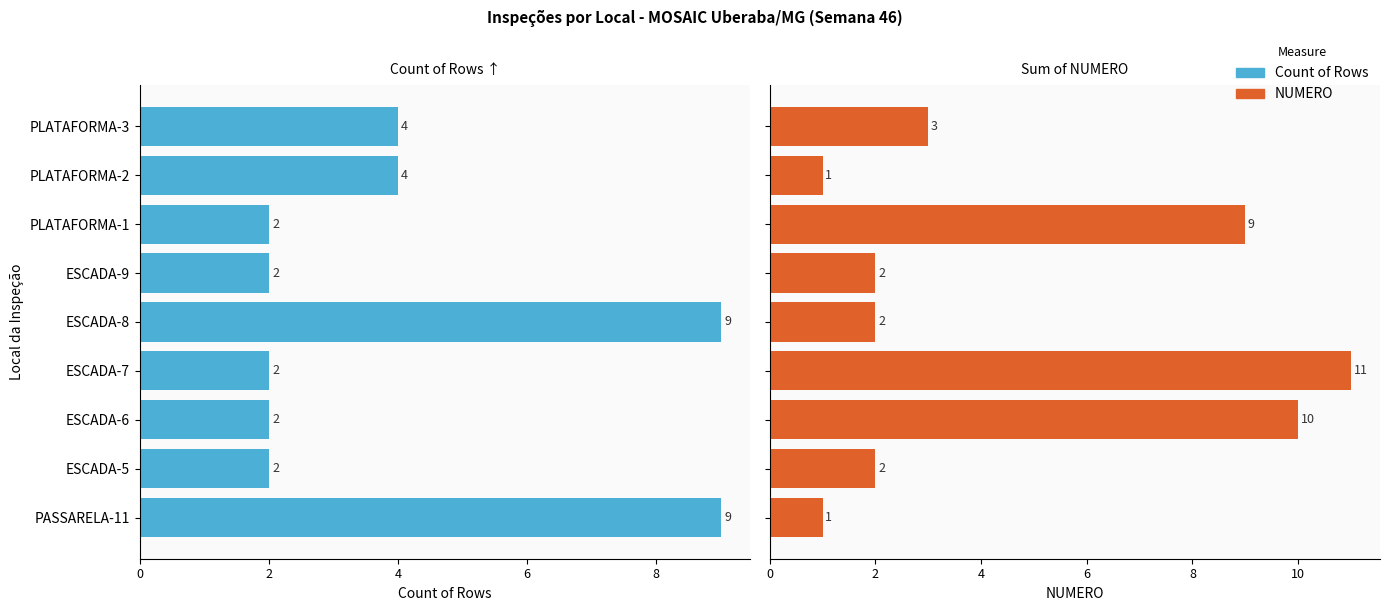

At ESCADA-8, list the series in order from largest to smallest.

Count of Rows, NUMERO